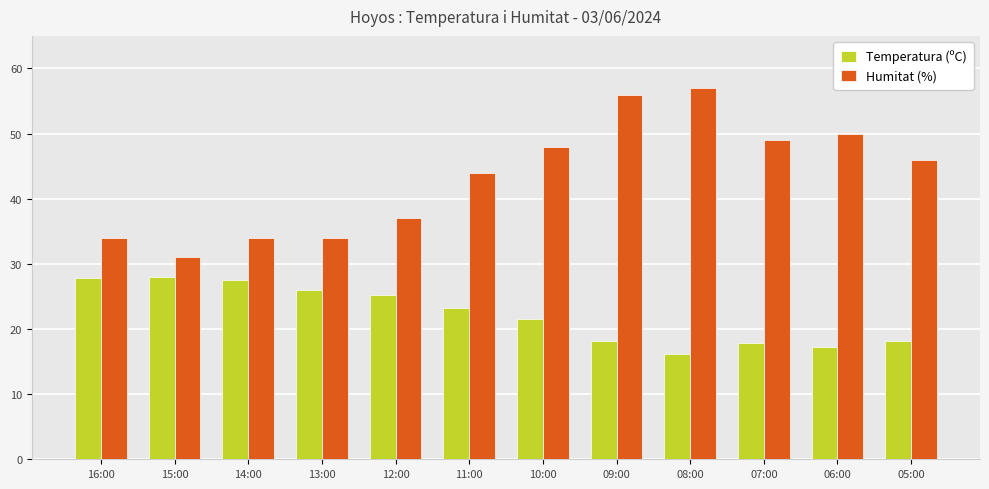

How many bars are there in each group?

2